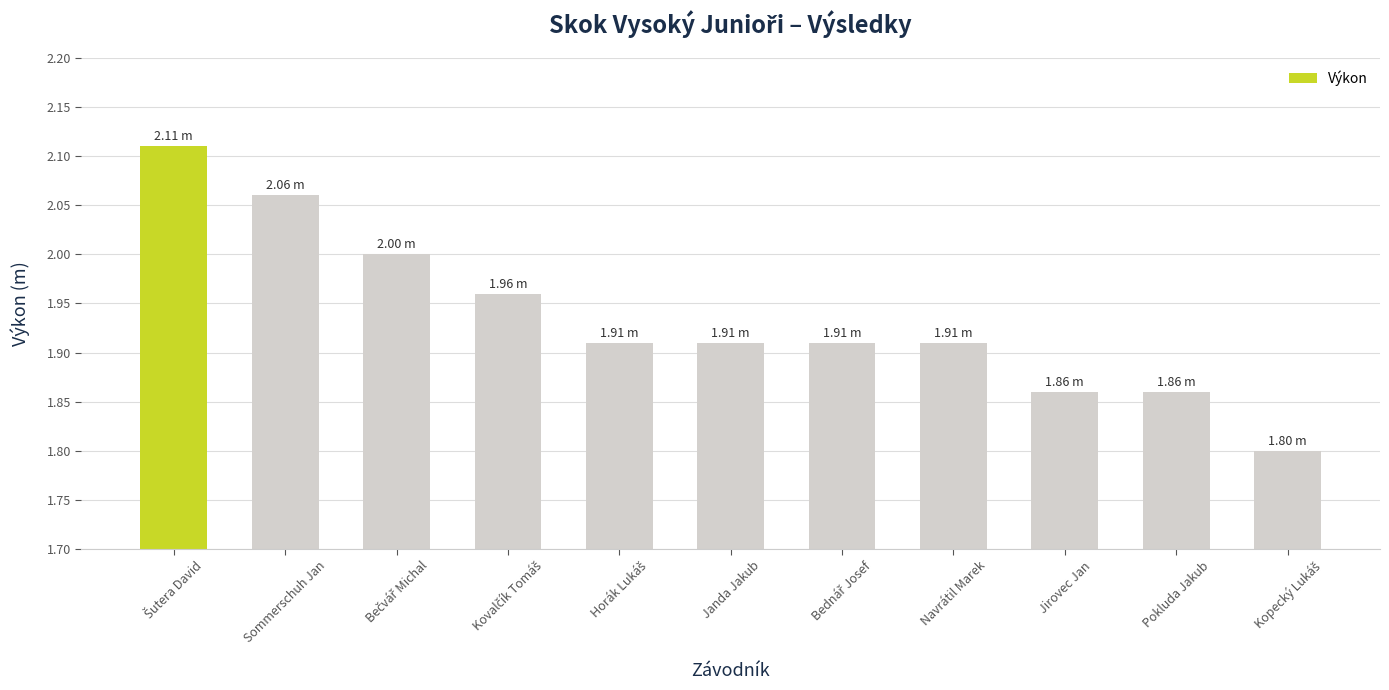

What is the label of the 6th bar from the right?

Janda Jakub